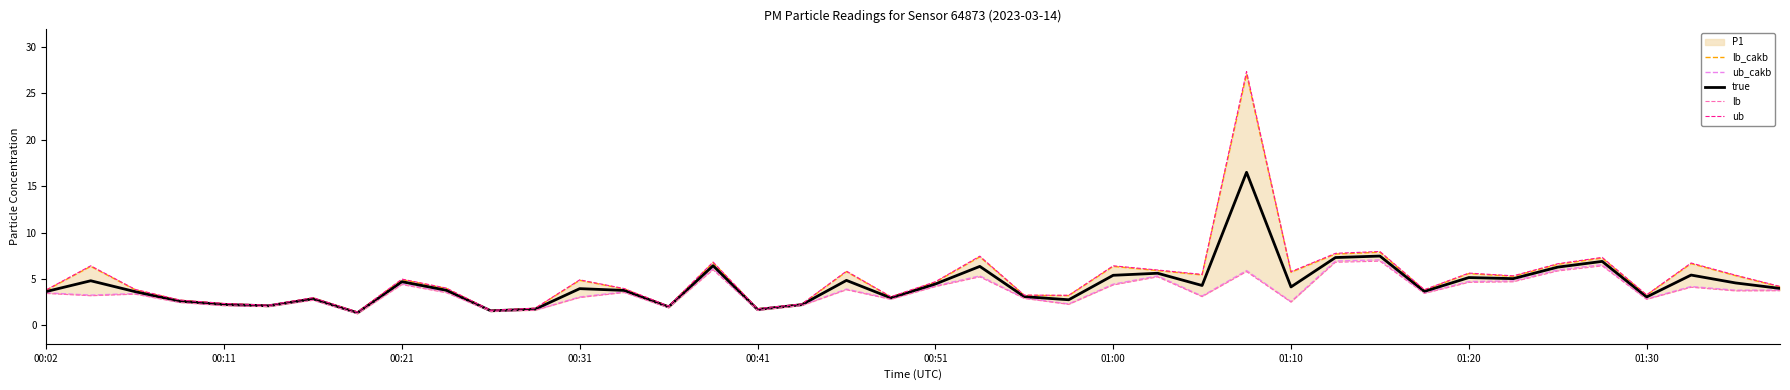

The lb series shows 1.3 at 00:31. True or false?

False